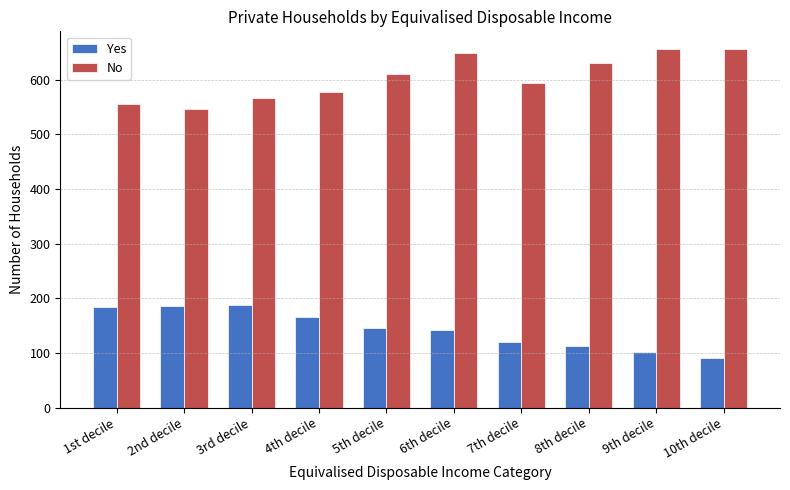

What is the highest value of the No series?

656